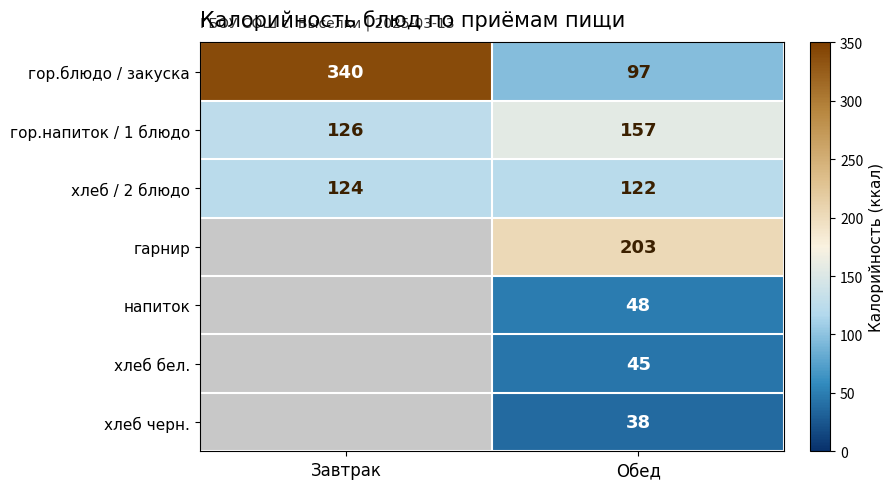

At which label does гор.напиток / 1 блюдо reach its peak?

Обед